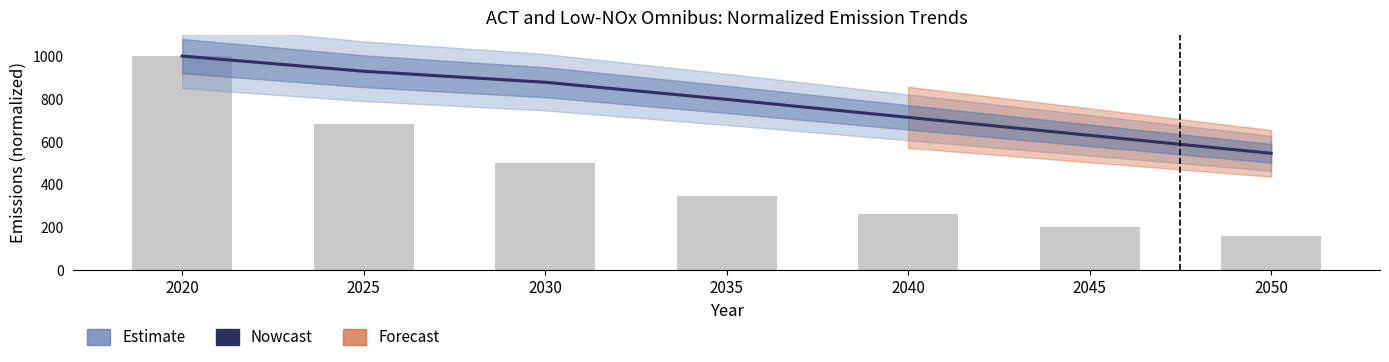

What is the difference between the second highest and second lowest values in the NOx (bars) series?

477.9